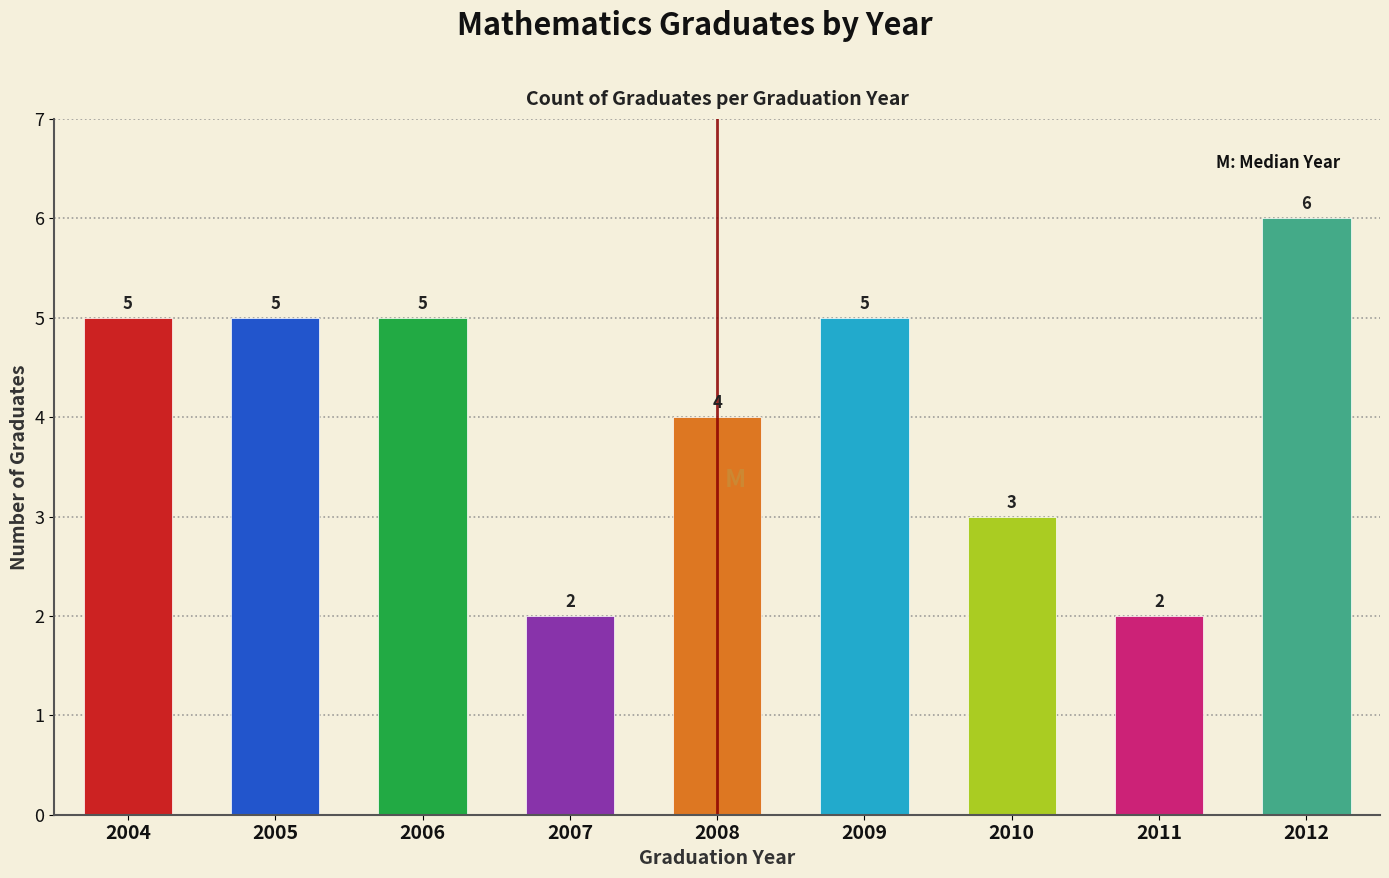

Reading left to right, extract all data points from this chart.

2004=5	2005=5	2006=5	2007=2	2008=4	2009=5	2010=3	2011=2	2012=6